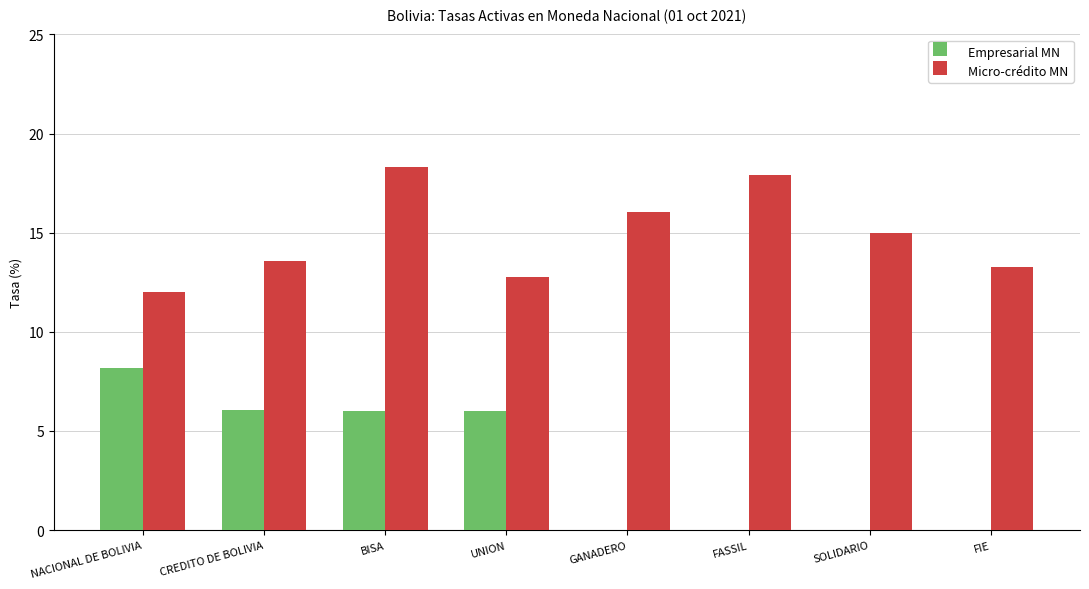

Which series changed the most between BISA and FIE?

Empresarial MN